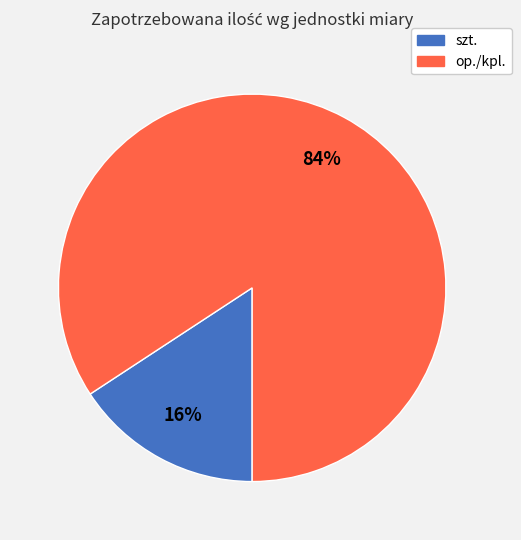

Count the number of slices in the pie.

2